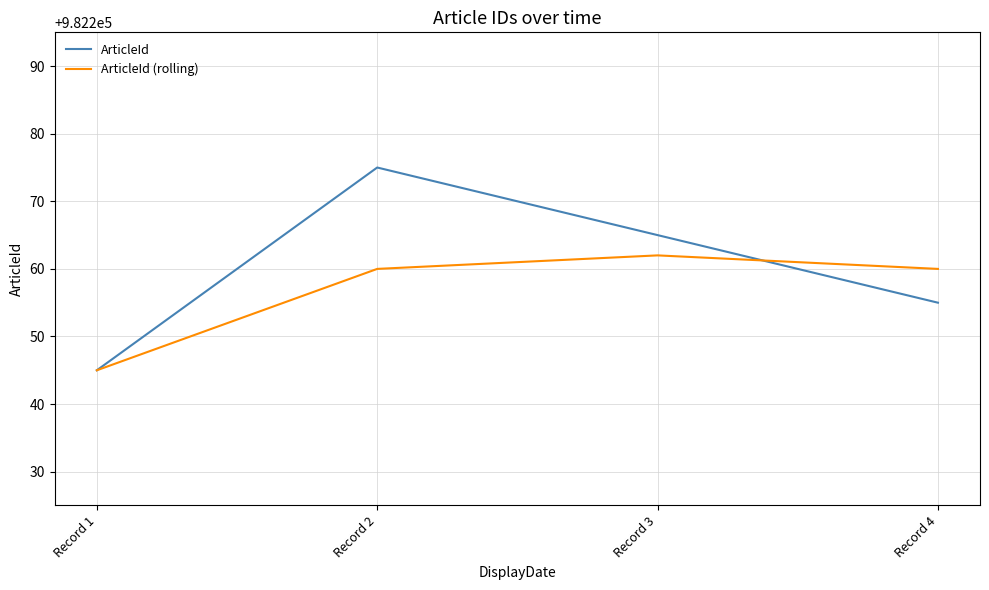

Count the number of data series in this chart.

2